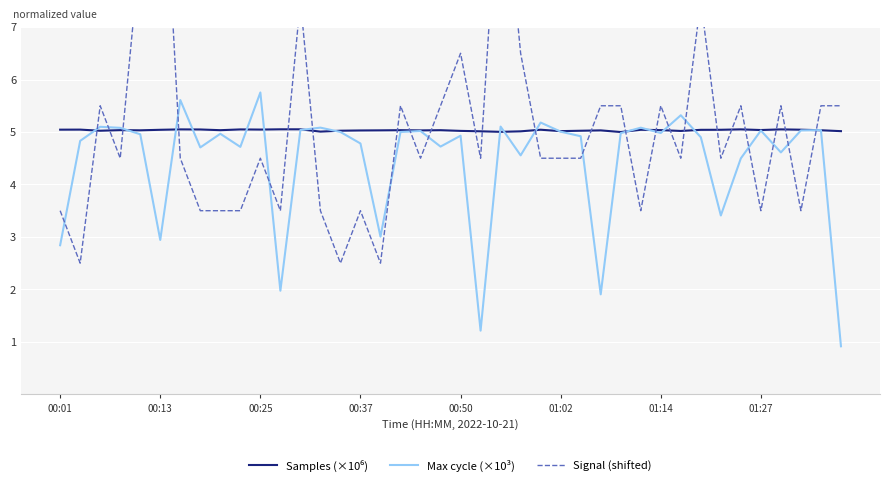

Reading left to right, transcribe all the data shown in this chart.

Samples (×10⁶): 5.0	5.0	5.0	5.0	5.0	5.0	5.0	5.0	5.0	5.0	5.0	5.1	5.1	5.0	5.0	5.0	5.0	5.0	5.0	5.0	5.0	5.0	5.0	5.0	5.0	5.0	5.0	5.0	5.0	5.0	5.0	5.0	5.0	5.0	5.0	5.0	5.0	5.0	5.0	5.0
Max cycle (×10³): 2.8	4.8	5.1	5.1	5.0	2.9	5.6	4.7	5.0	4.7	5.8	2.0	5.0	5.1	5.0	4.8	3.0	5.0	5.0	4.7	4.9	1.2	5.1	4.6	5.2	5.0	4.9	1.9	5.0	5.1	5.0	5.3	4.9	3.4	4.5	5.0	4.6	5.0	5.0	0.9
Signal (shifted): 3.5	2.5	5.5	4.5	8.5	11.5	4.5	3.5	3.5	3.5	4.5	3.5	7.5	3.5	2.5	3.5	2.5	5.5	4.5	5.5	6.5	4.5	10.5	6.5	4.5	4.5	4.5	5.5	5.5	3.5	5.5	4.5	7.5	4.5	5.5	3.5	5.5	3.5	5.5	5.5